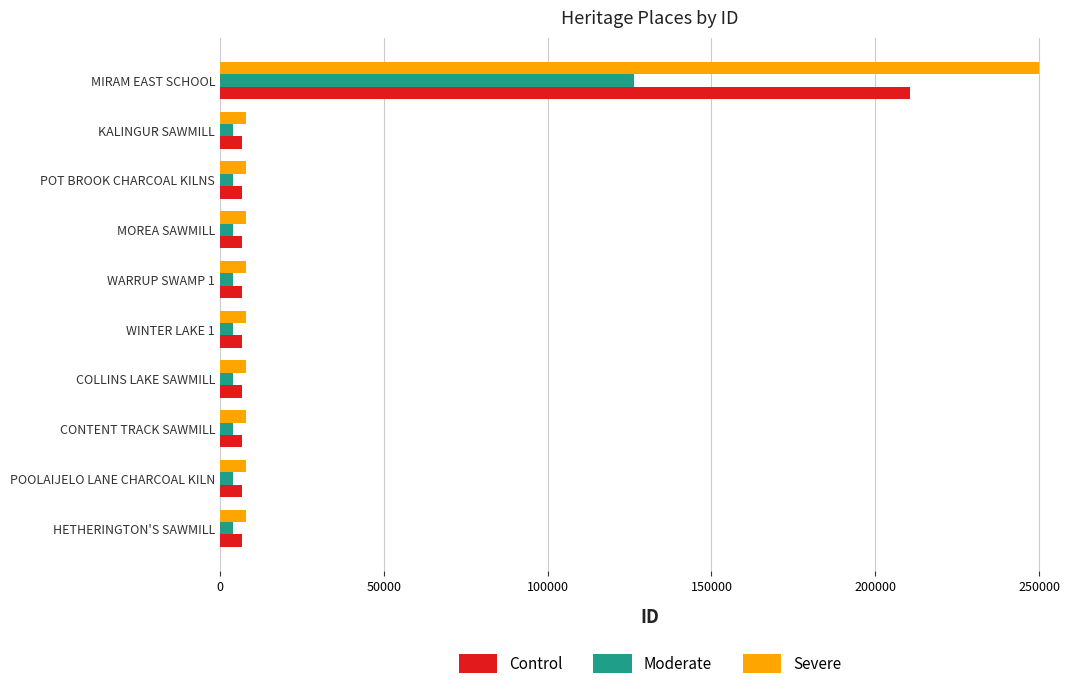

What is the difference between the maximum and minimum values in the Moderate series?

122410.2